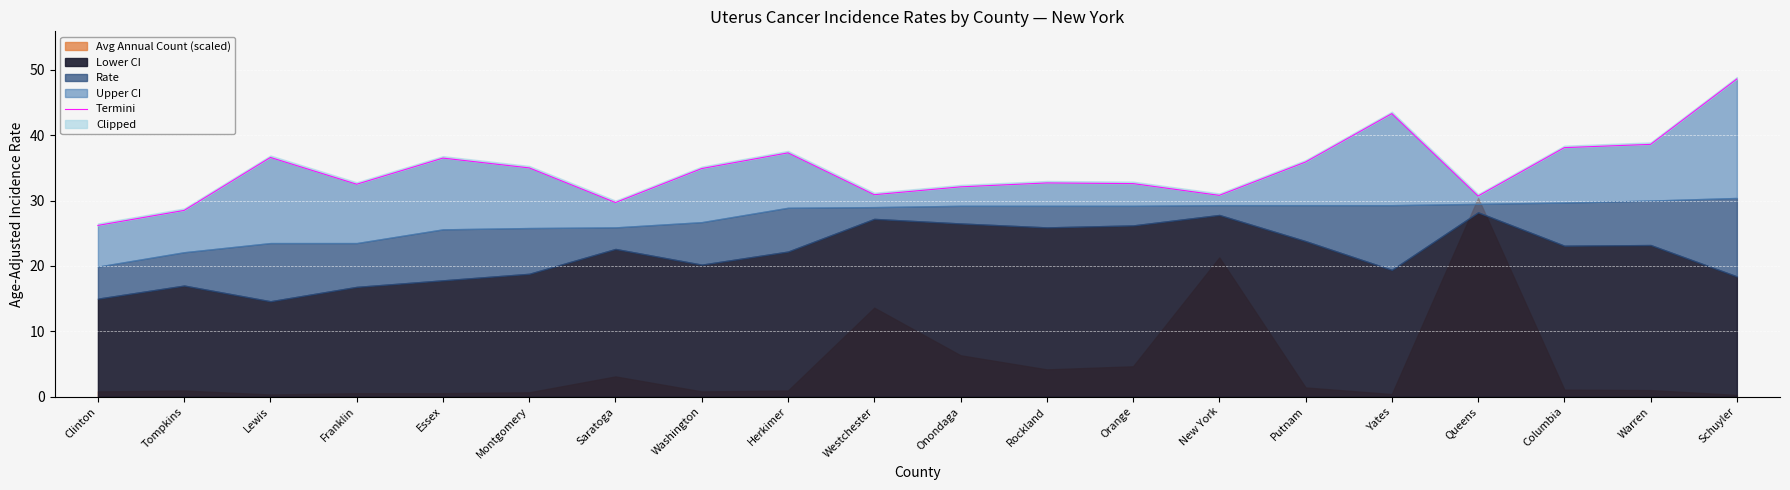

At which category does the data reach its first local valley?

Franklin